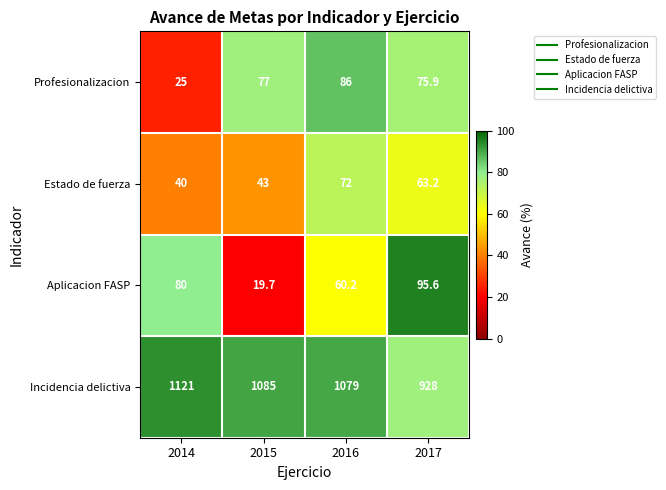

True or false: Aplicacion FASP has a value of 28.0 at 2017.

False